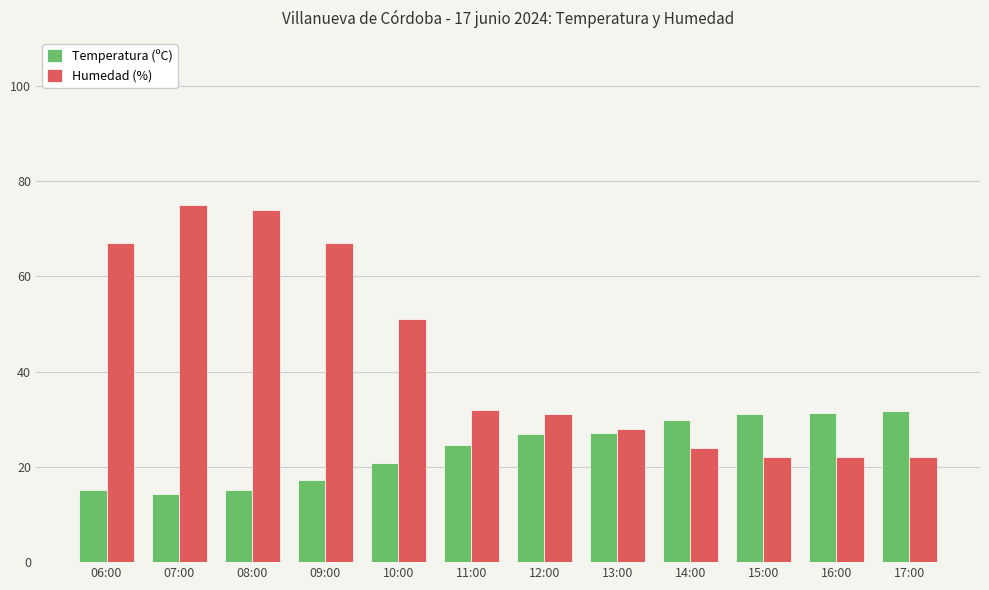

Between 08:00 and 16:00, which series saw the biggest shift?

Humedad (%)